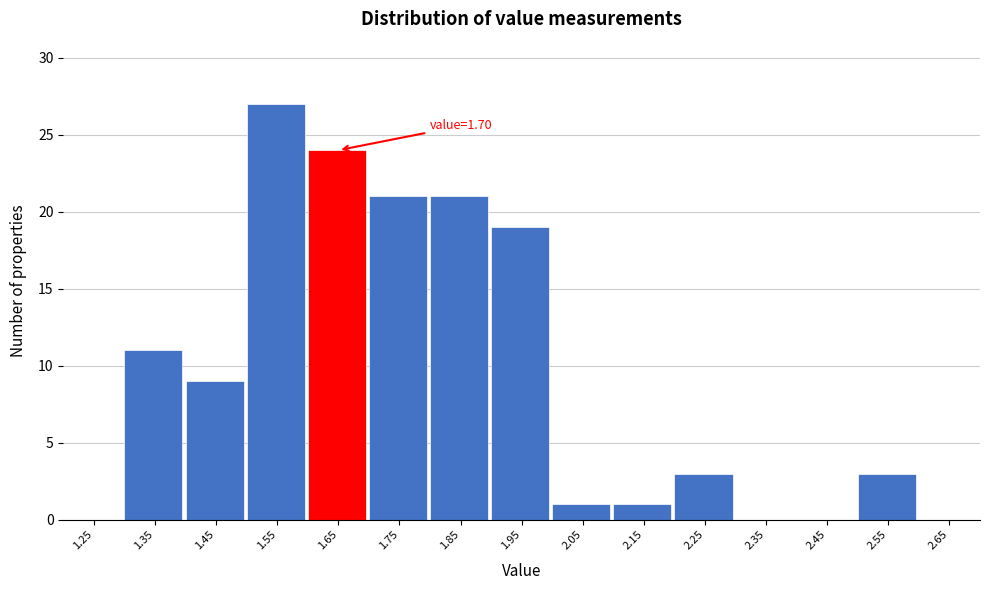

Reading right to left, transcribe all the data shown in this chart.

2.65=0	2.55=3	2.45=0	2.35=0	2.25=3	2.15=1	2.05=1	1.95=19	1.85=21	1.75=21	1.65=24	1.55=27	1.45=9	1.35=11	1.25=0